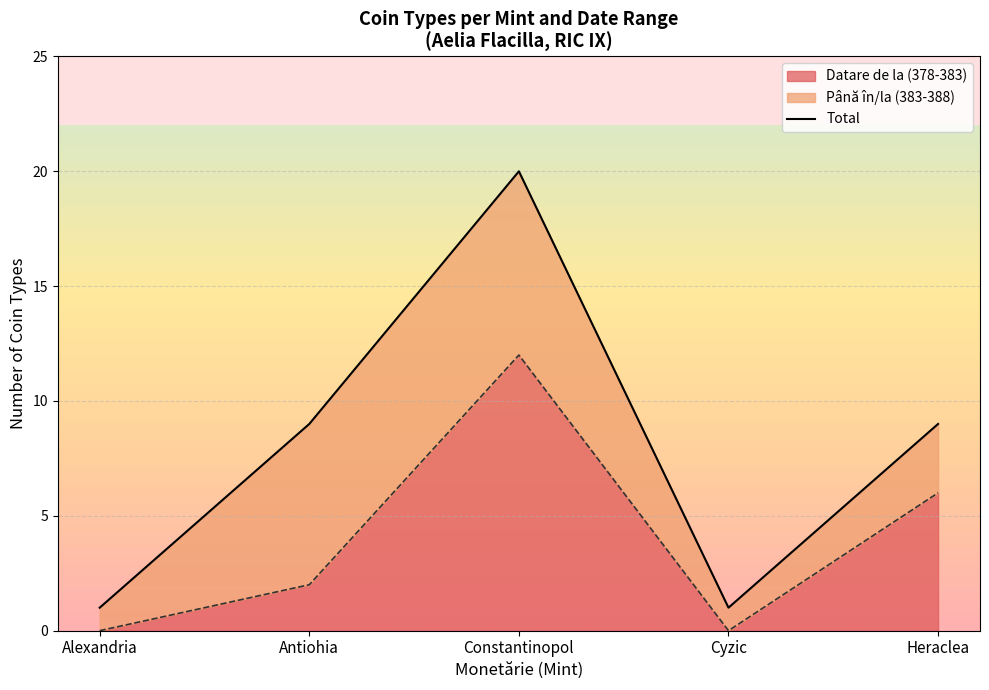

Reading left to right, what are all the values shown in this chart?

1	9	20	1	9